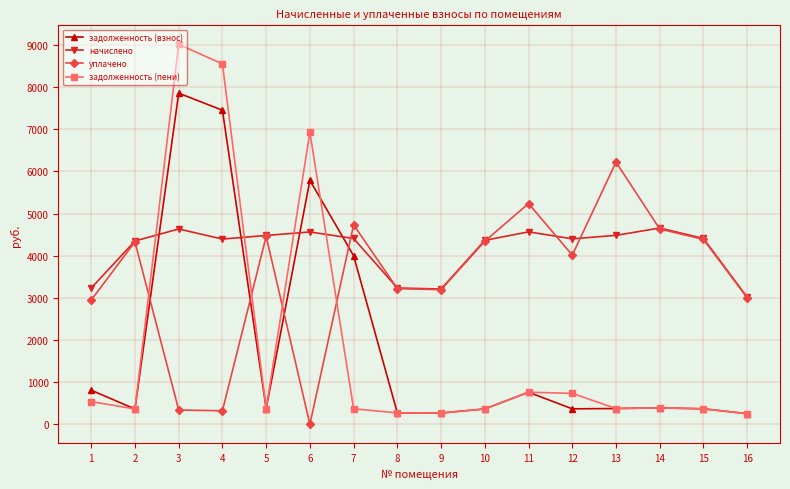

Which series has the widest spread of values?

задолженность (пени)